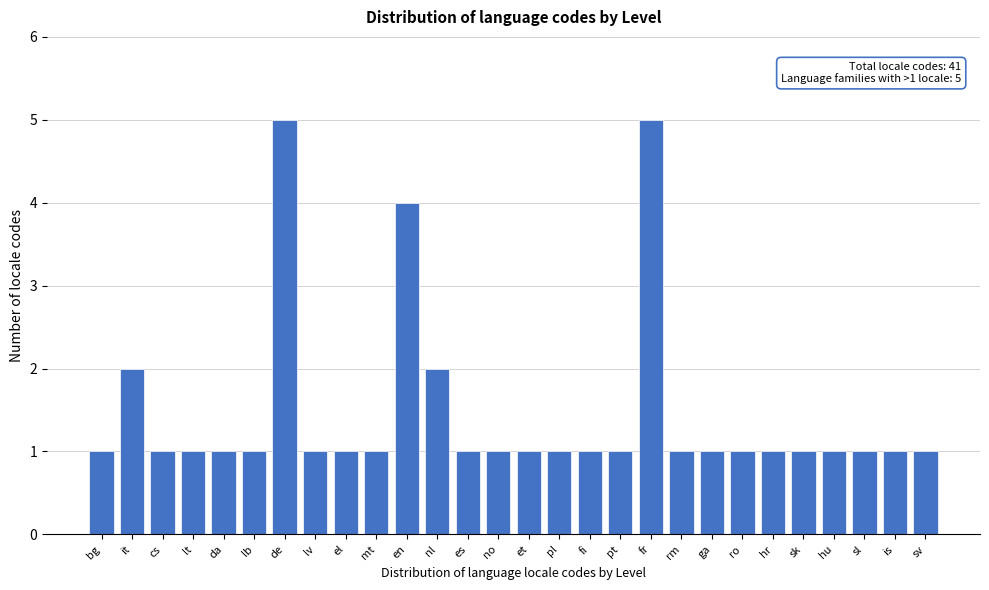

Reading left to right, transcribe all the data shown in this chart.

bg=1	it=2	cs=1	lt=1	da=1	lb=1	de=5	lv=1	el=1	mt=1	en=4	nl=2	es=1	no=1	et=1	pl=1	fi=1	pt=1	fr=5	rm=1	ga=1	ro=1	hr=1	sk=1	hu=1	sl=1	is=1	sv=1